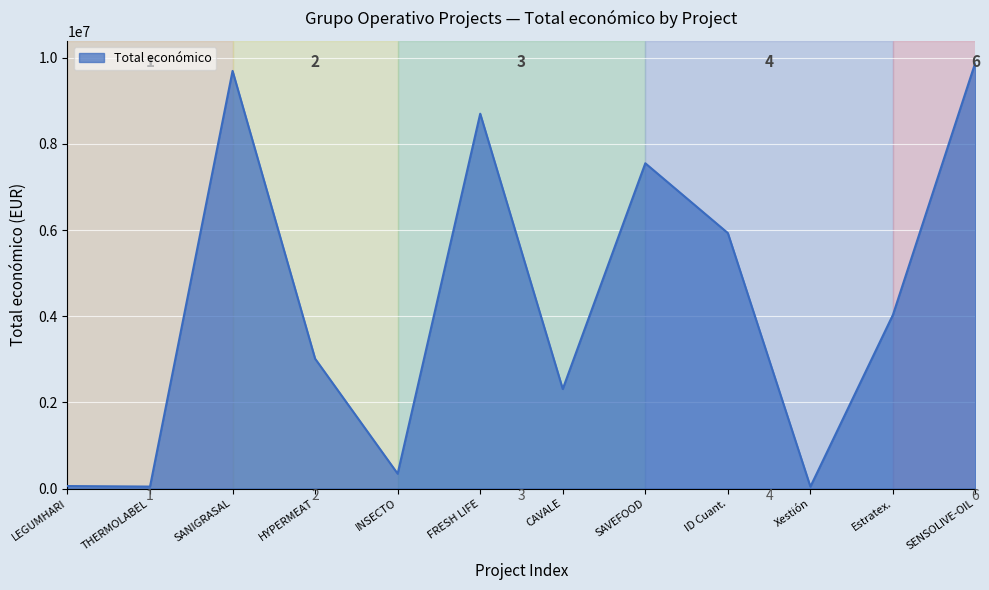

What is the change in value from LEGUMHARI to HYPERMEAT?

+2956374